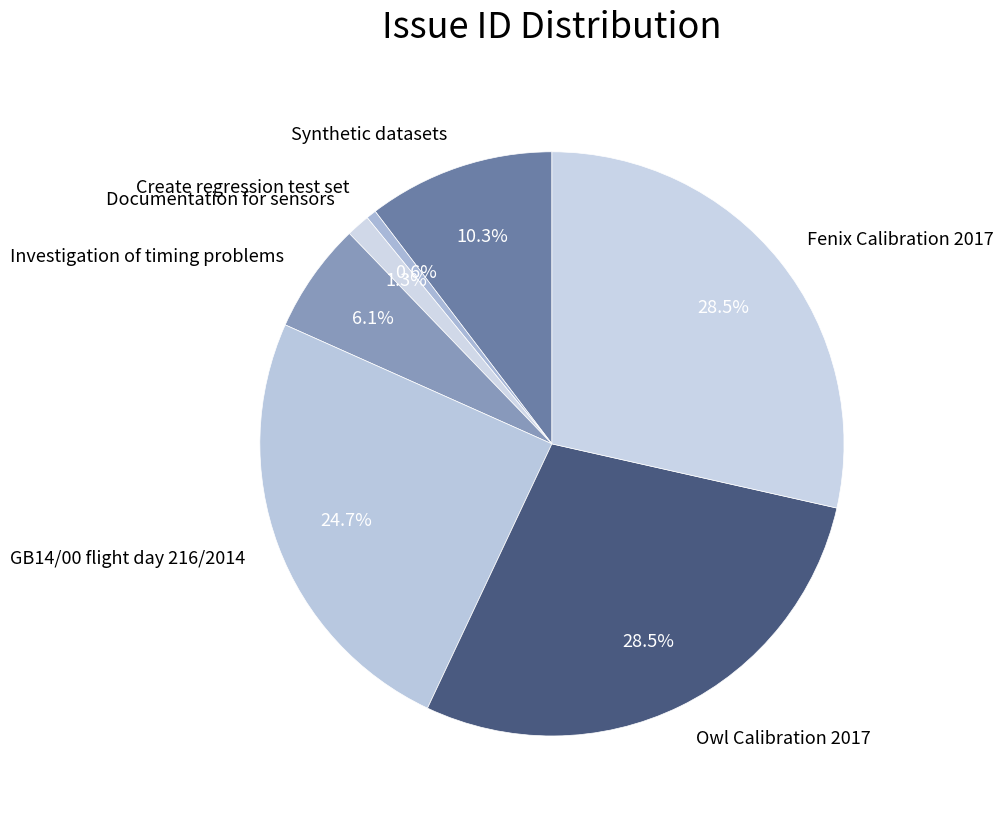

What percentage is NOT represented by Documentation for sensors?

98.7%